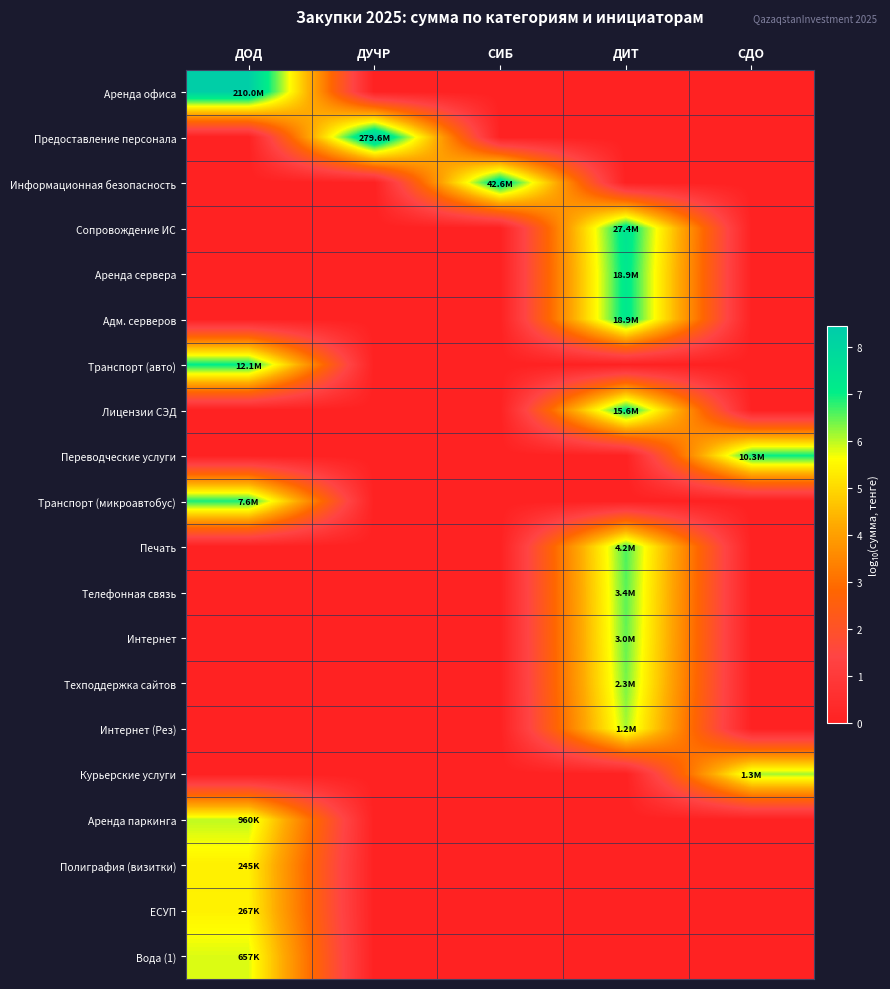

Reading left to right, what are all the values shown in this chart?

Аренда офиса: ДОД=8.3	ДУЧР=0.0	СИБ=0.0	ДИТ=0.0	СДО=0.0
Предоставление персонала: ДОД=0.0	ДУЧР=8.4	СИБ=0.0	ДИТ=0.0	СДО=0.0
Информационная безопасность: ДОД=0.0	ДУЧР=0.0	СИБ=7.6	ДИТ=0.0	СДО=0.0
Сопровождение ИС: ДОД=0.0	ДУЧР=0.0	СИБ=0.0	ДИТ=7.4	СДО=0.0
Аренда сервера: ДОД=0.0	ДУЧР=0.0	СИБ=0.0	ДИТ=7.3	СДО=0.0
Адм. серверов: ДОД=0.0	ДУЧР=0.0	СИБ=0.0	ДИТ=7.3	СДО=0.0
Транспорт (авто): ДОД=7.1	ДУЧР=0.0	СИБ=0.0	ДИТ=0.0	СДО=0.0
Лицензии СЭД: ДОД=0.0	ДУЧР=0.0	СИБ=0.0	ДИТ=7.2	СДО=0.0
Переводческие услуги: ДОД=0.0	ДУЧР=0.0	СИБ=0.0	ДИТ=0.0	СДО=7.0
Транспорт (микроавтобус): ДОД=6.9	ДУЧР=0.0	СИБ=0.0	ДИТ=0.0	СДО=0.0
Печать: ДОД=0.0	ДУЧР=0.0	СИБ=0.0	ДИТ=6.6	СДО=0.0
Телефонная связь: ДОД=0.0	ДУЧР=0.0	СИБ=0.0	ДИТ=6.5	СДО=0.0
Интернет: ДОД=0.0	ДУЧР=0.0	СИБ=0.0	ДИТ=6.5	СДО=0.0
Техподдержка сайтов: ДОД=0.0	ДУЧР=0.0	СИБ=0.0	ДИТ=6.4	СДО=0.0
Интернет (Рез): ДОД=0.0	ДУЧР=0.0	СИБ=0.0	ДИТ=6.1	СДО=0.0
Курьерские услуги: ДОД=0.0	ДУЧР=0.0	СИБ=0.0	ДИТ=0.0	СДО=6.1
Аренда паркинга: ДОД=6.0	ДУЧР=0.0	СИБ=0.0	ДИТ=0.0	СДО=0.0
Полиграфия (визитки): ДОД=5.4	ДУЧР=0.0	СИБ=0.0	ДИТ=0.0	СДО=0.0
ЕСУП: ДОД=5.4	ДУЧР=0.0	СИБ=0.0	ДИТ=0.0	СДО=0.0
Вода (1): ДОД=5.8	ДУЧР=0.0	СИБ=0.0	ДИТ=0.0	СДО=0.0